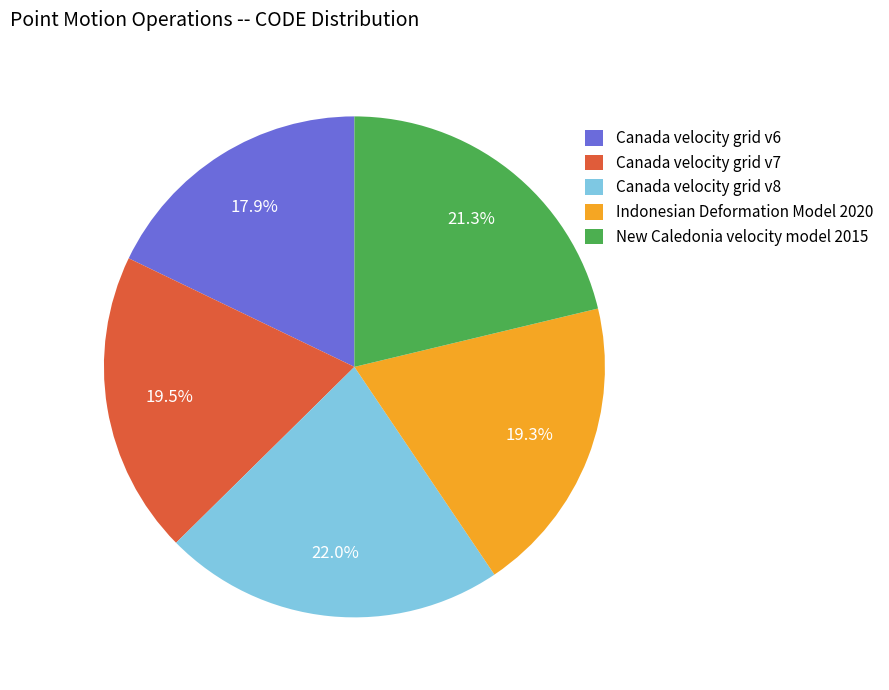

To the nearest percent, what portion does Indonesian Deformation Model 2020 represent?

19%